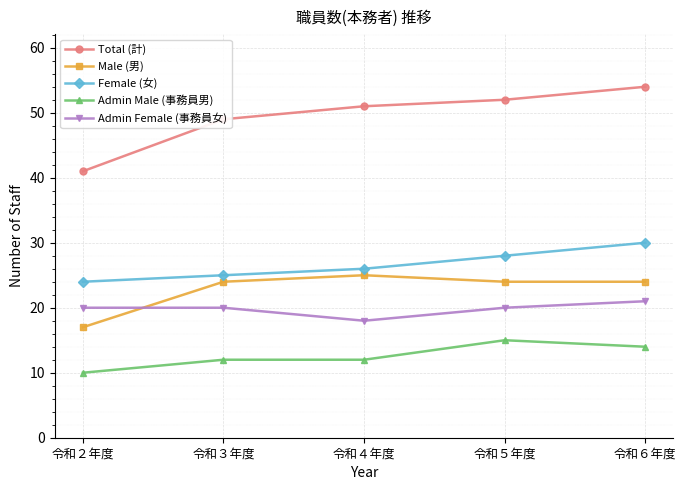

True or false: Admin Female (事務員女) and Admin Male (事務員男) cross at least once.

False